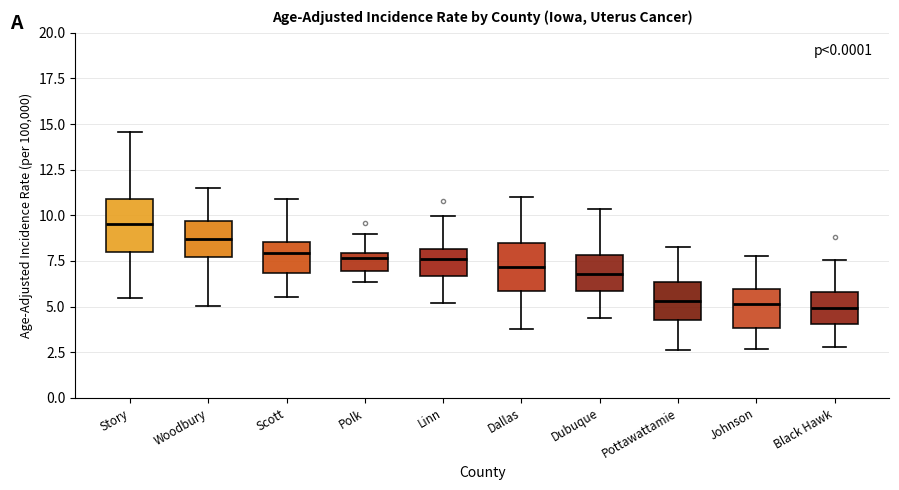

Which box has the highest median line?

Story